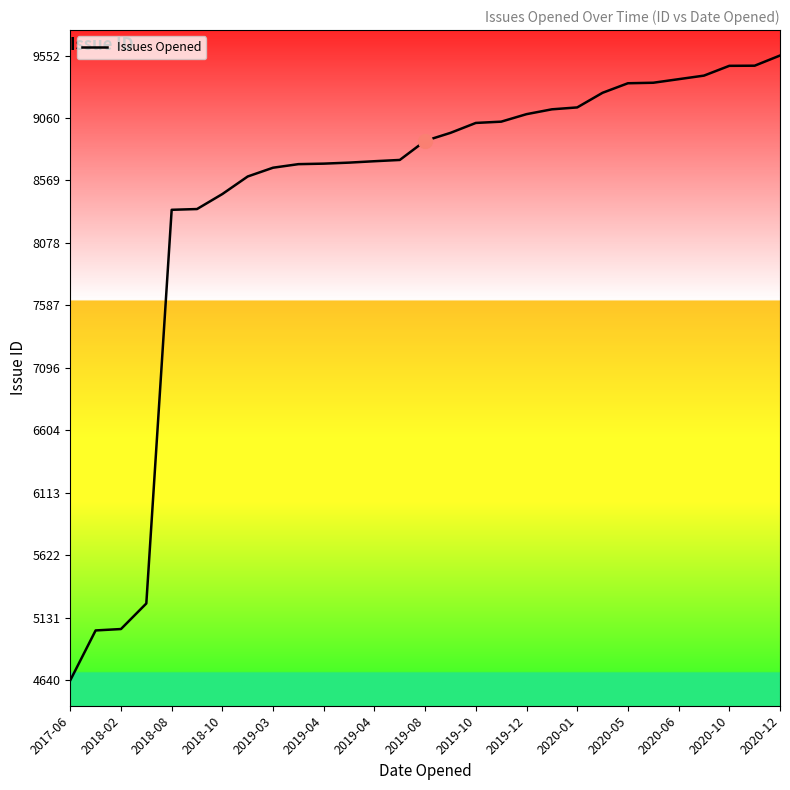

What is the difference between the maximum and minimum values?

4912